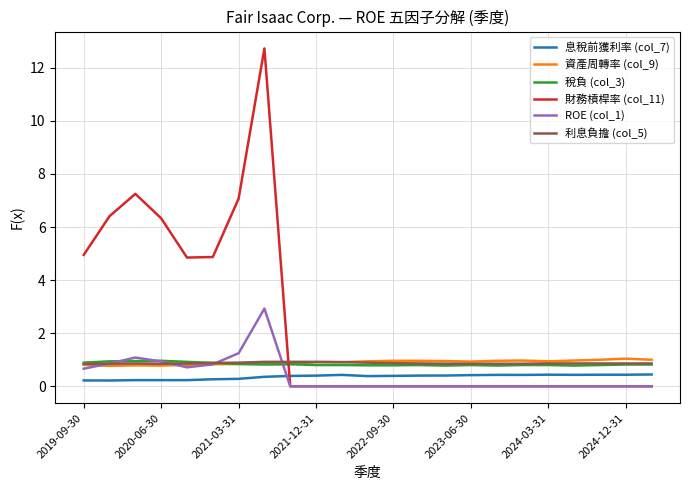

What is the greatest value displayed?

12.7